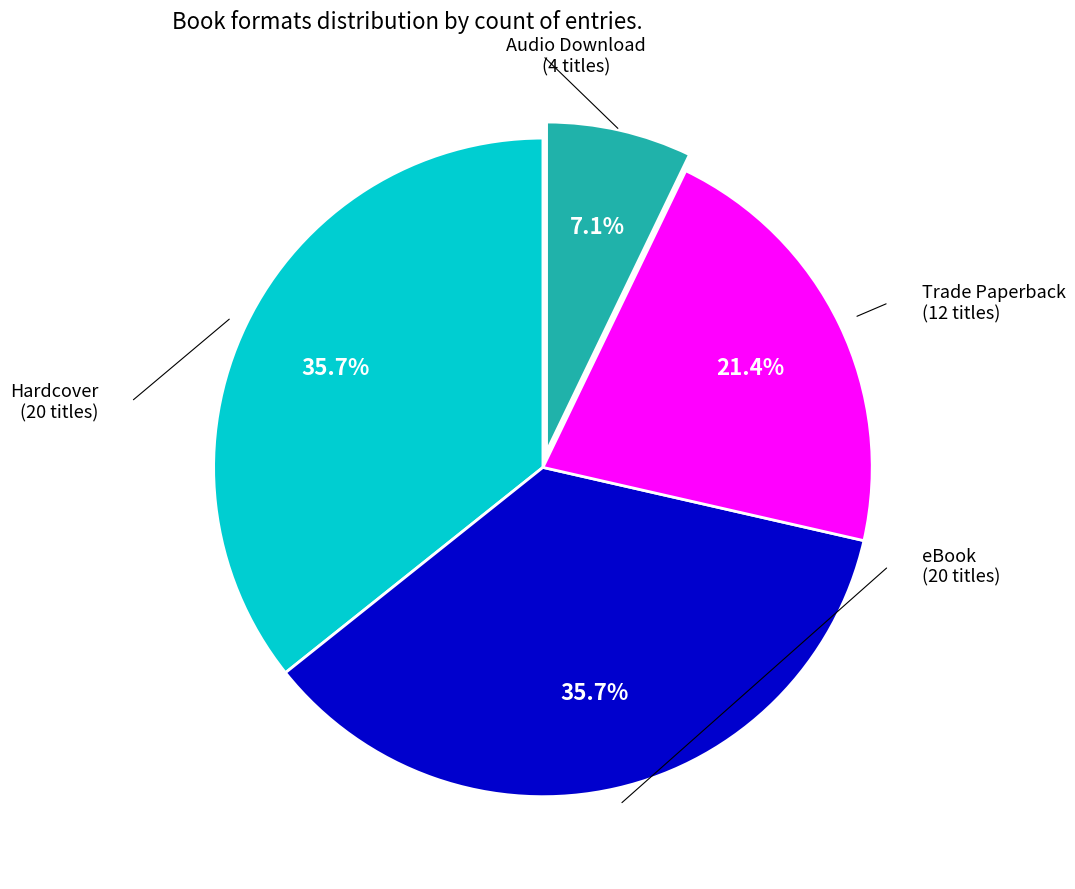

Is there any slice that represents more than half of the pie?

No